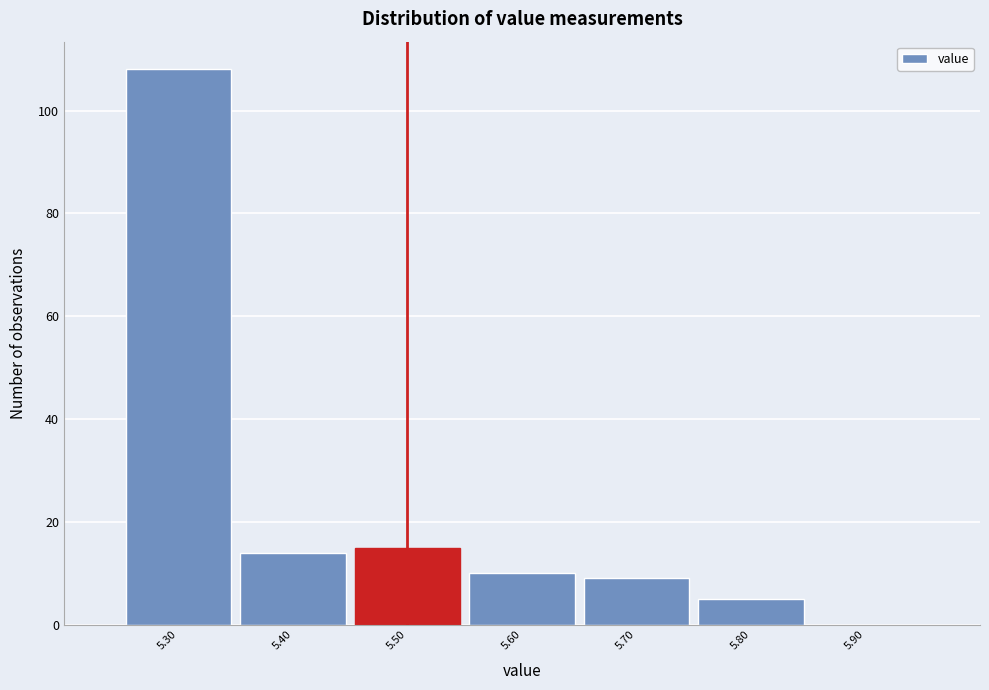

Reading left to right, transcribe this chart: for each bar, give the range it covers on the x-axis and its height. The values are not printed on the chart, so give them approximately, as read against the axis.

5.25 to 5.35: 108
5.35 to 5.45: 14
5.45 to 5.55: 16
5.55 to 5.65: 10
5.65 to 5.75: 10
5.75 to 5.85: 6
5.85 to 5.95: 0